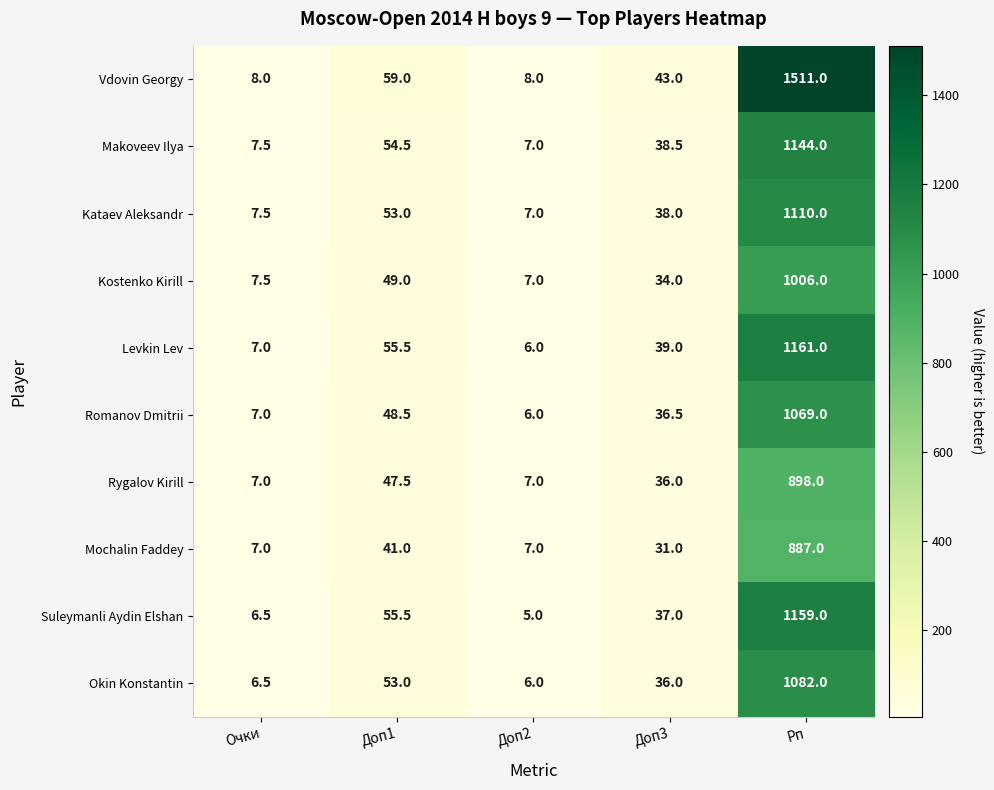

At which label is Kataev Aleksandr closest to 558?

Доп1